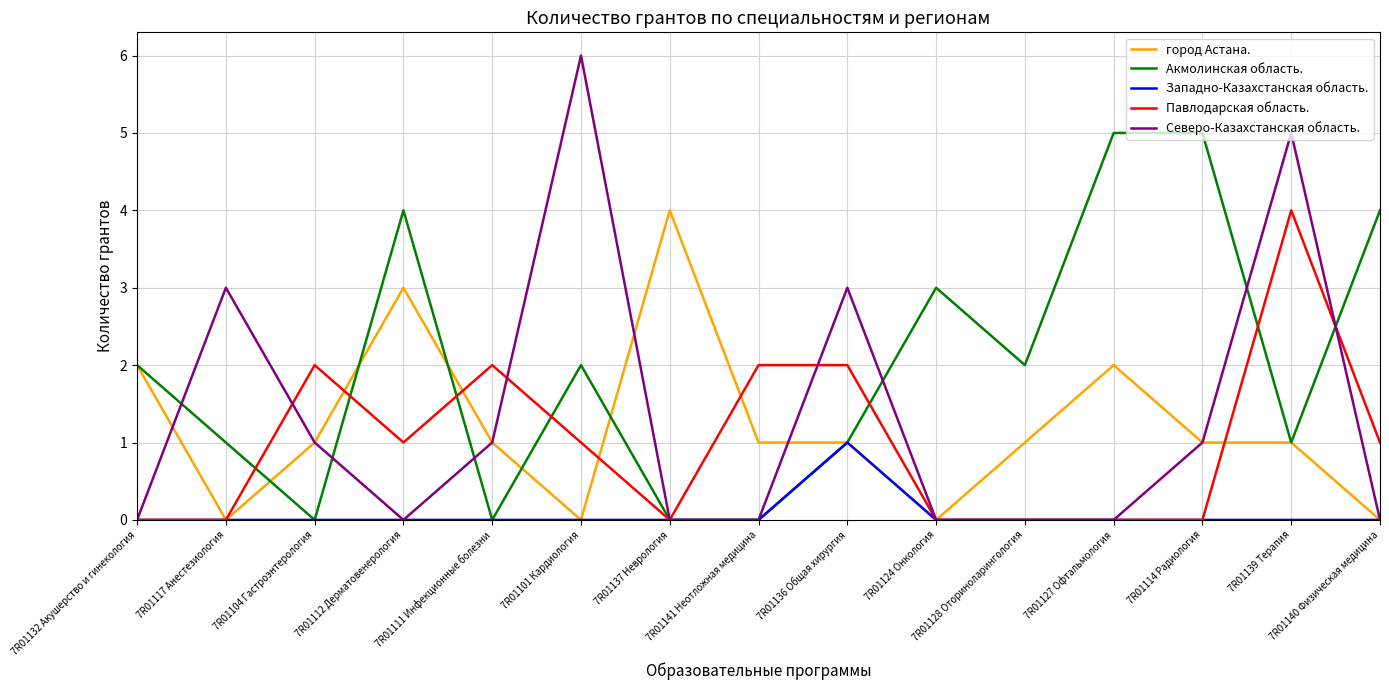

Is the value of Акмолинская область. at 7R01136 Общая хирургия greater than the value of Западно-Казахстанская область. at 7R01127 Офтальмология?

Yes